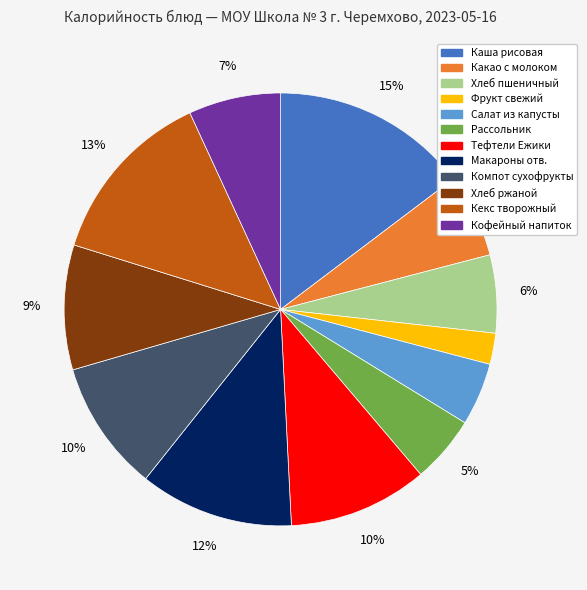

Is there any slice that represents more than half of the pie?

No